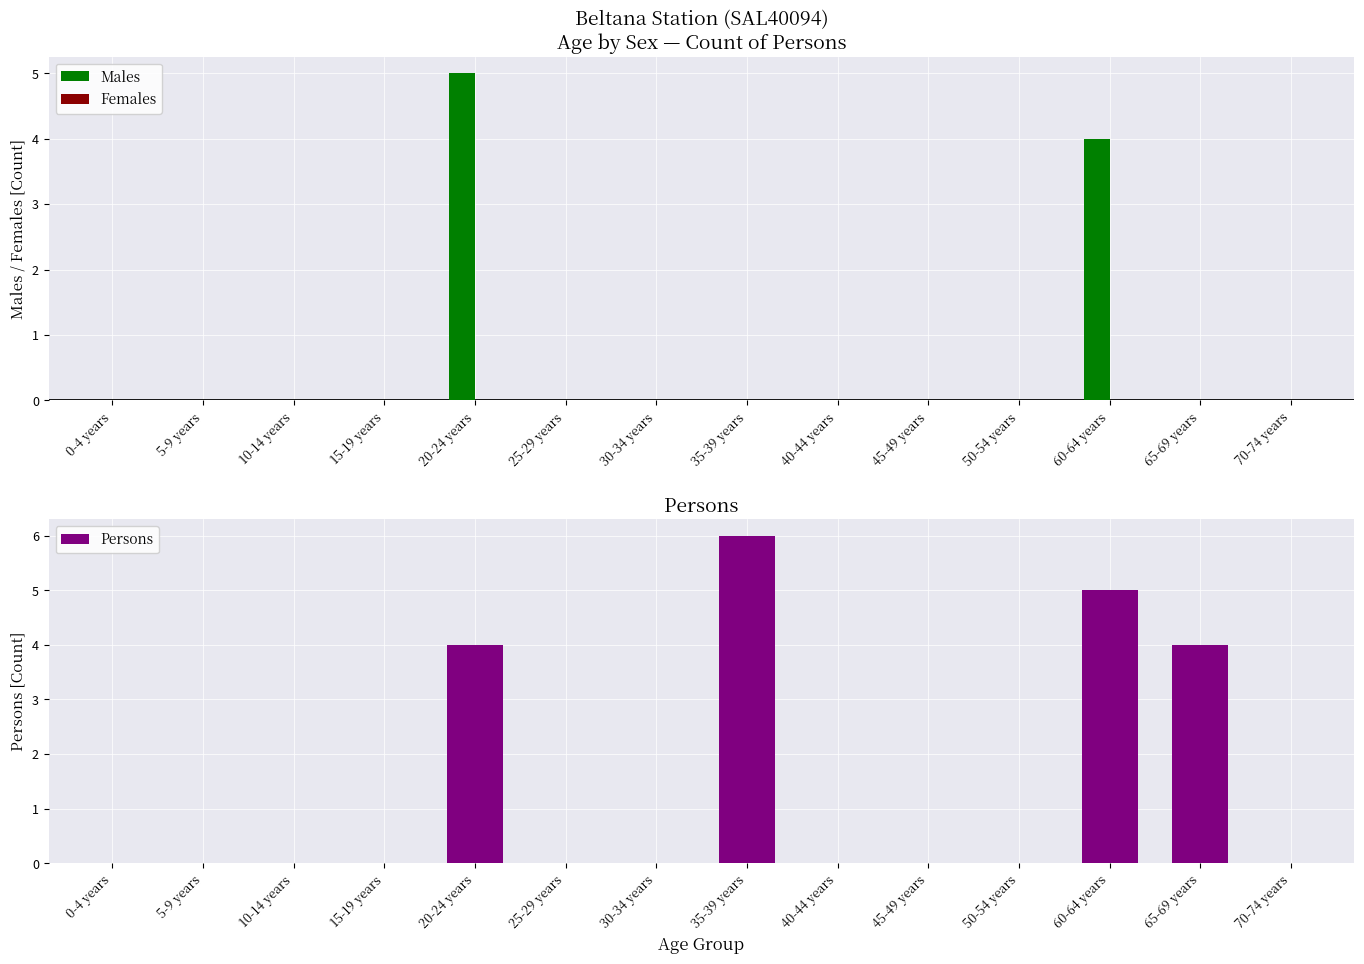

At how many categories does at least one series exceed 0?

4